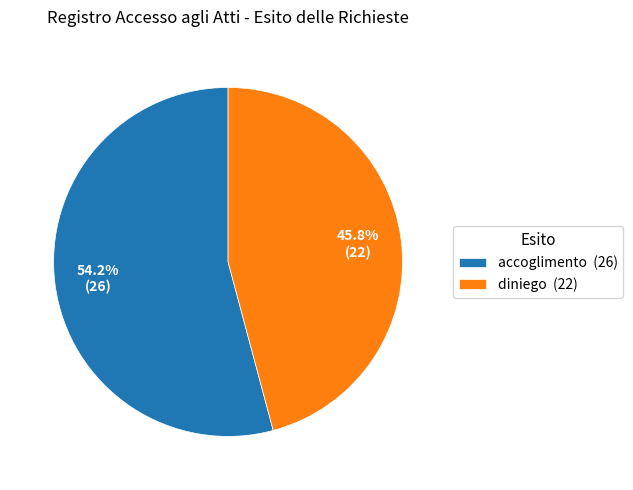

How much of the chart is everything except accoglimento?

45.8%